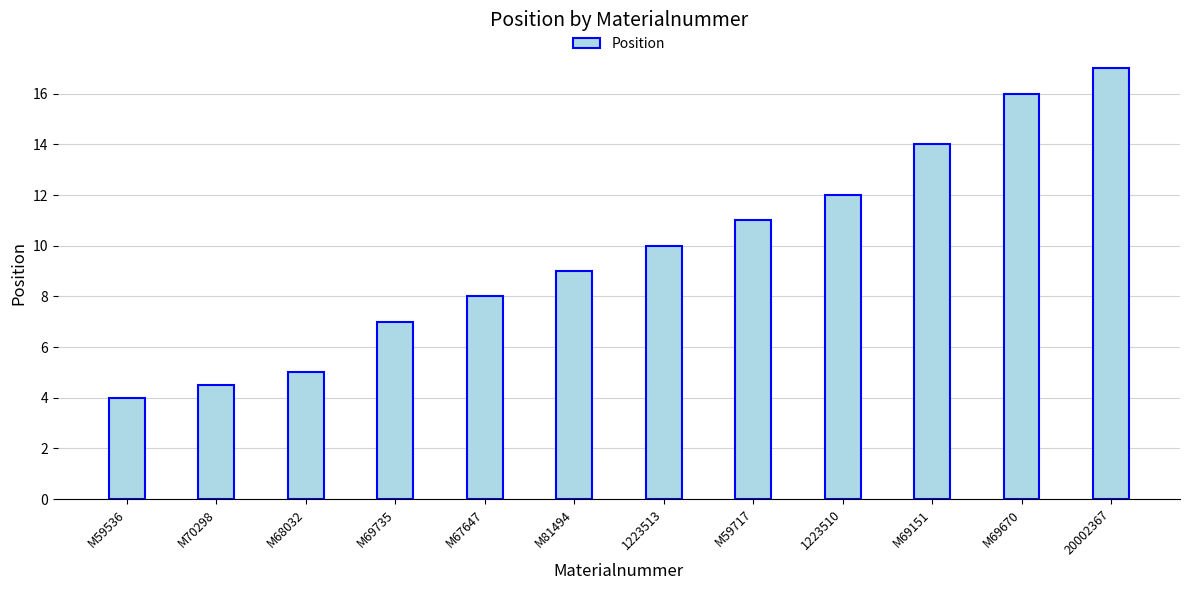

Is it true that the value at M67647 is 12.4?

False